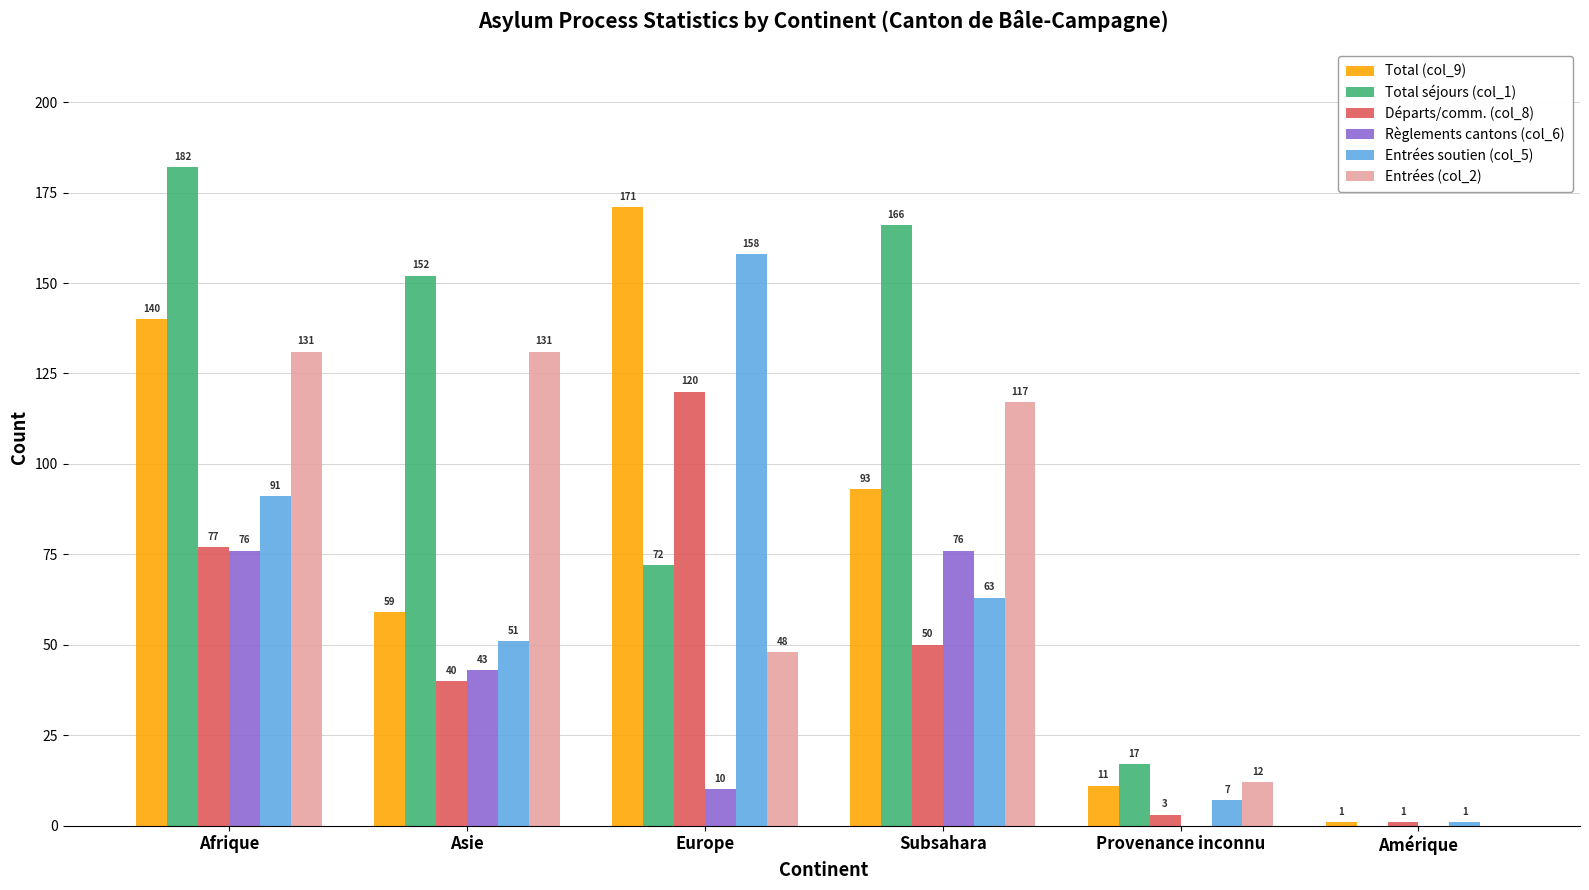

How many Règlements cantons (col_6) values are between 0 and 76?

6